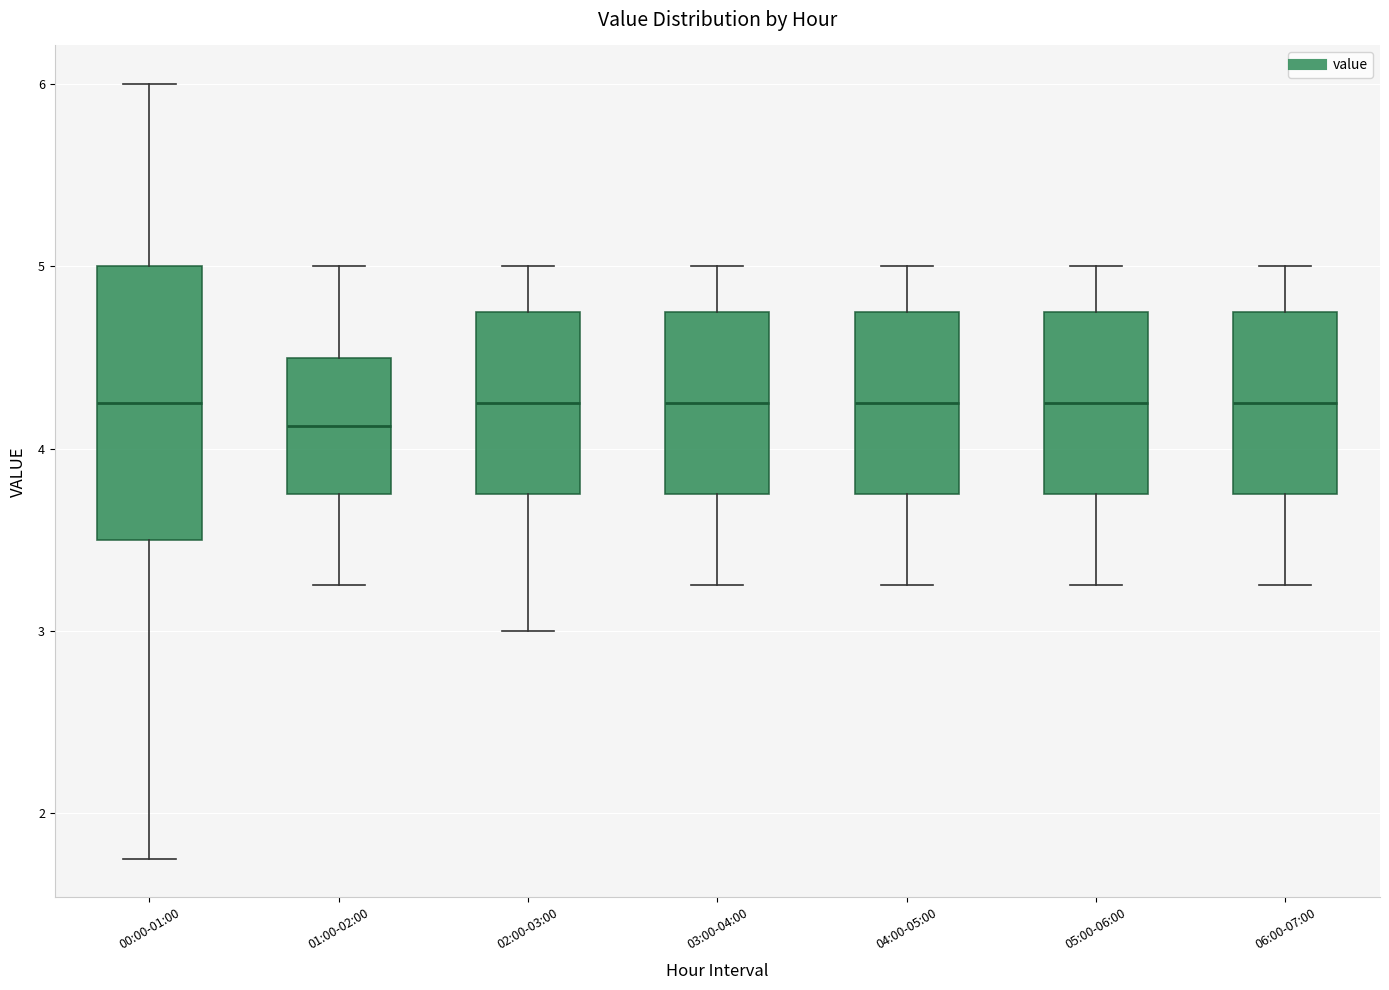

Reading left to right, transcribe this box plot: for each box, give where its median line is, the range the box spans, and where its two whiskers end, as read against the y-axis. The values are not printed on the chart, so give them approximately, as read against the axis.

00:00-01:00: median 4.3, box 3.5 to 5.0, whiskers 1.8 to 6.0
01:00-02:00: median 4.1, box 3.8 to 4.5, whiskers 3.3 to 5.0
02:00-03:00: median 4.3, box 3.8 to 4.8, whiskers 3.0 to 5.0
03:00-04:00: median 4.3, box 3.8 to 4.8, whiskers 3.3 to 5.0
04:00-05:00: median 4.3, box 3.8 to 4.8, whiskers 3.3 to 5.0
05:00-06:00: median 4.3, box 3.8 to 4.8, whiskers 3.3 to 5.0
06:00-07:00: median 4.3, box 3.8 to 4.8, whiskers 3.3 to 5.0